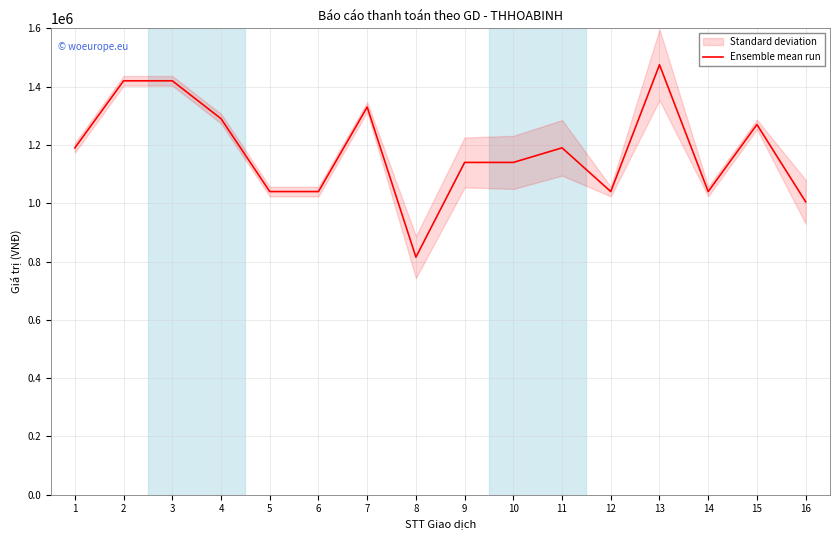

List the labels in order of value, largest first.

13, 2, 3, 7, 4, 15, 1, 11, 9, 10, 5, 6, 12, 14, 16, 8